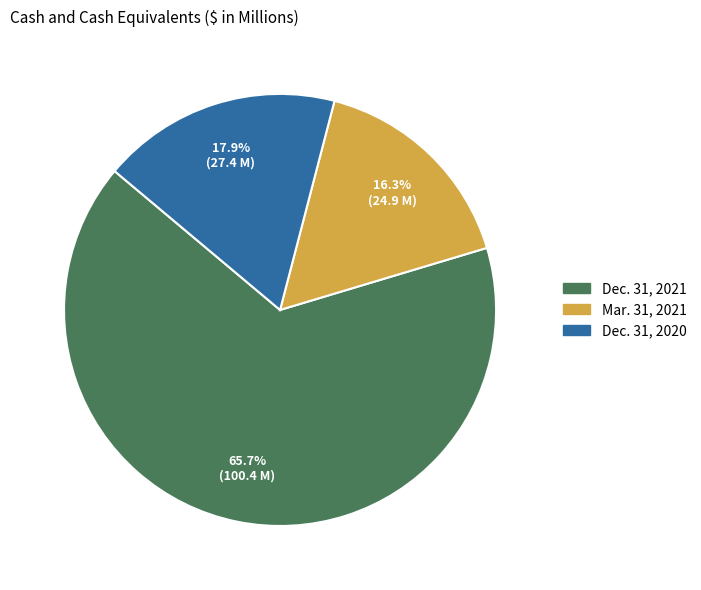

How many segments does this pie chart have?

3